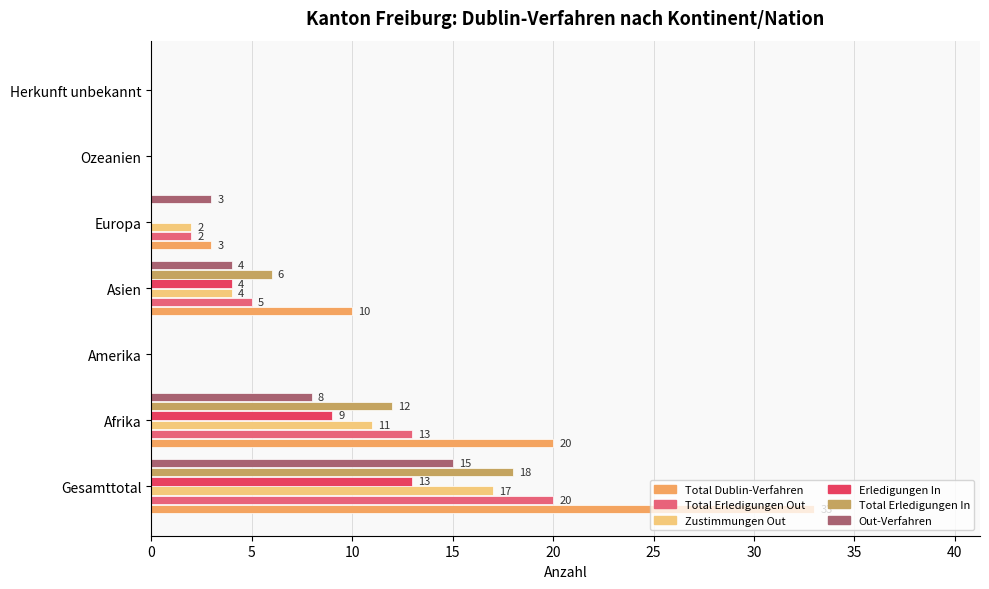

Which series has the widest spread of values?

Total Dublin-Verfahren